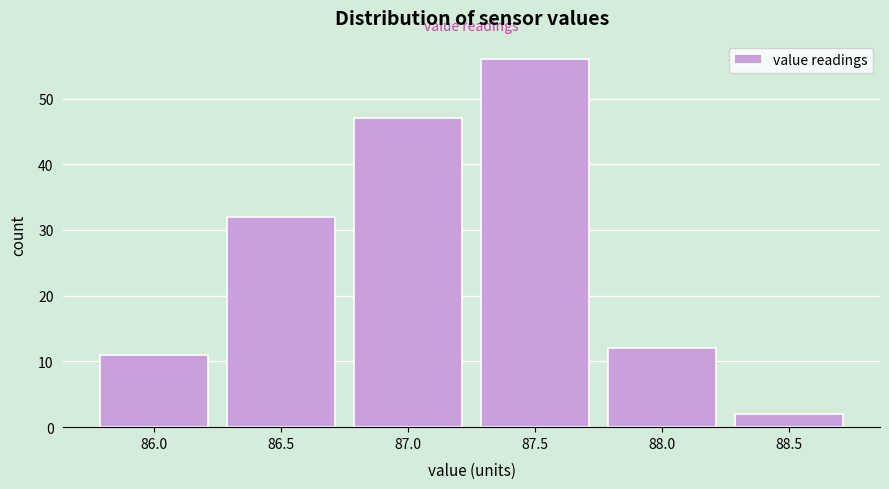

Reading left to right, transcribe all the data shown in this chart.

86.0=11	86.5=32	87.0=47	87.5=56	88.0=12	88.5=2